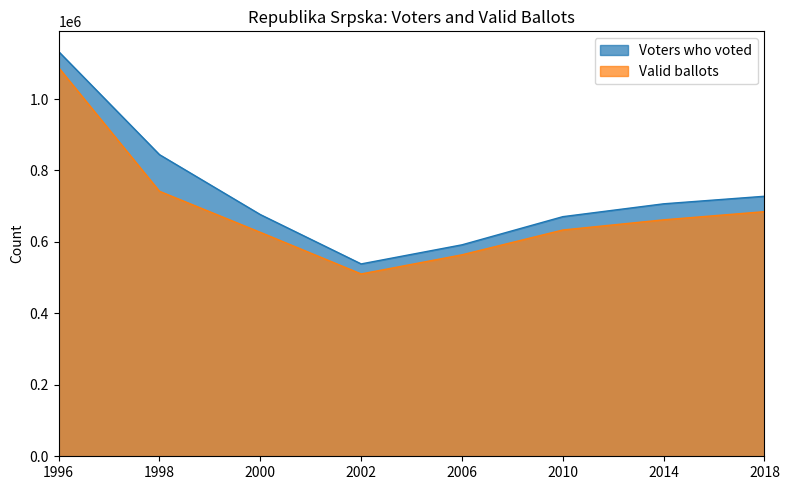

Where does the Voters who voted series first go above 706711?

1996